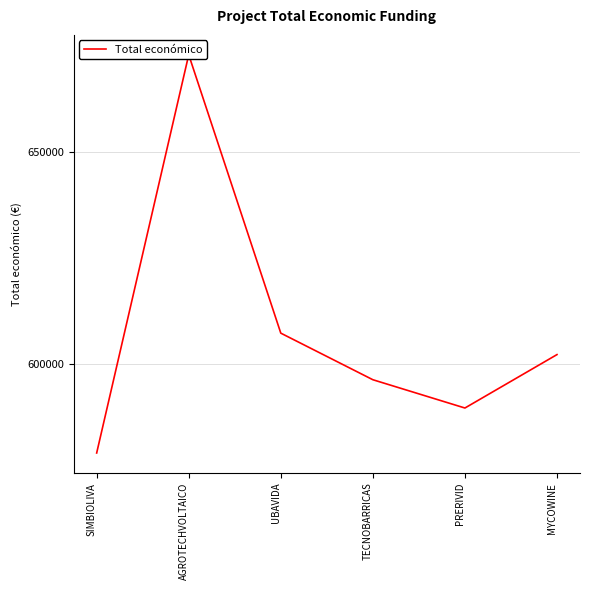

The value at TECNOBARRICAS is 961094.2. True or false?

False